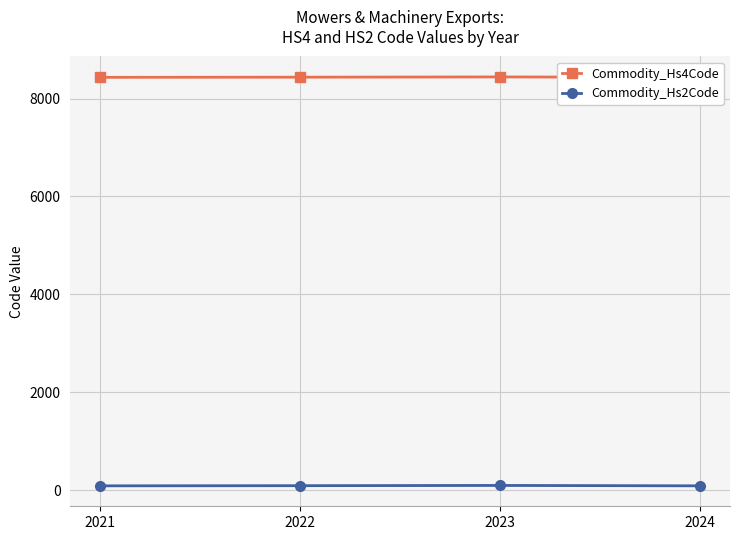

In Commodity_Hs4Code, how many points are higher than both neighbors (excluding endpoints)?

1